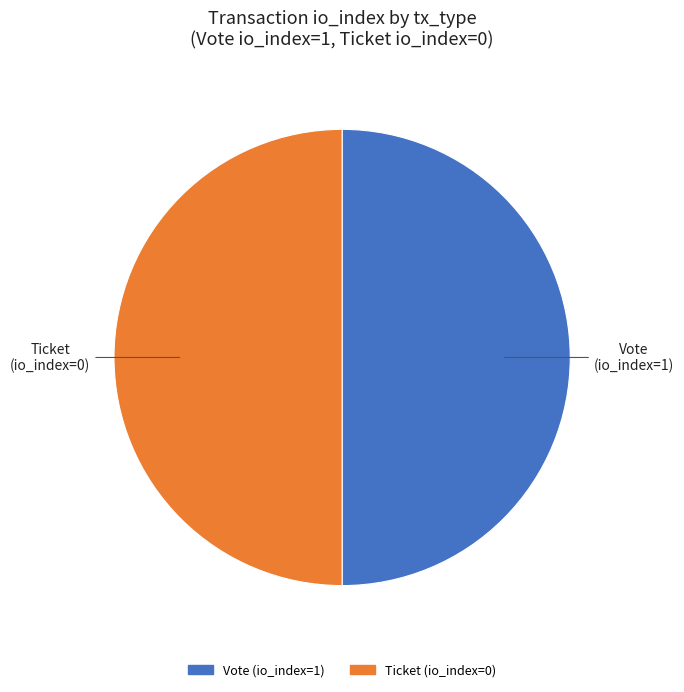

Is the sum of Vote (io_index=1) and Ticket (io_index=0) greater than half?

Yes